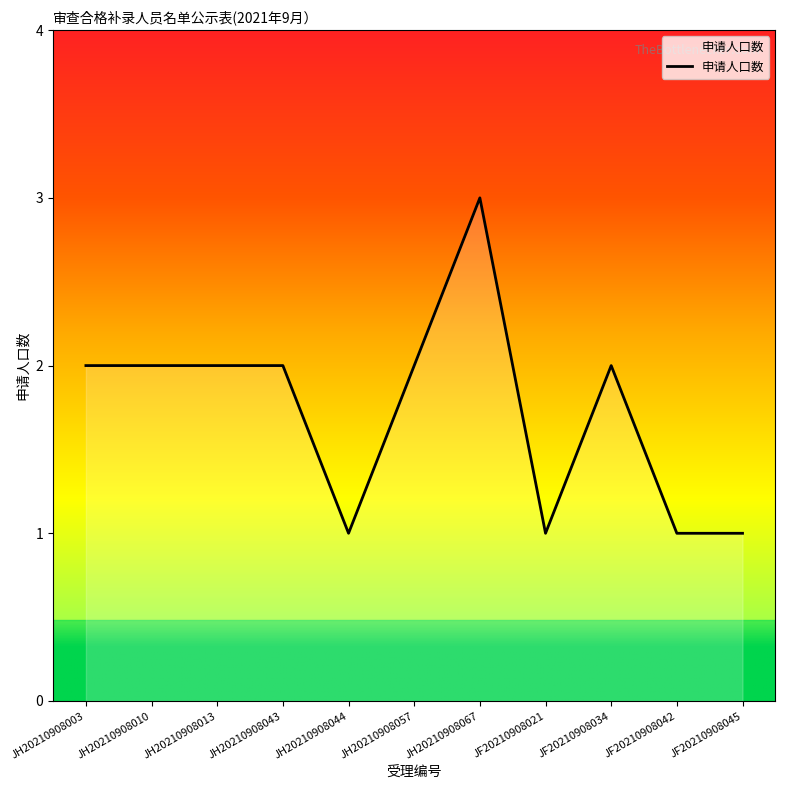

Is it true that the value at JF20210908045 is 2?

False